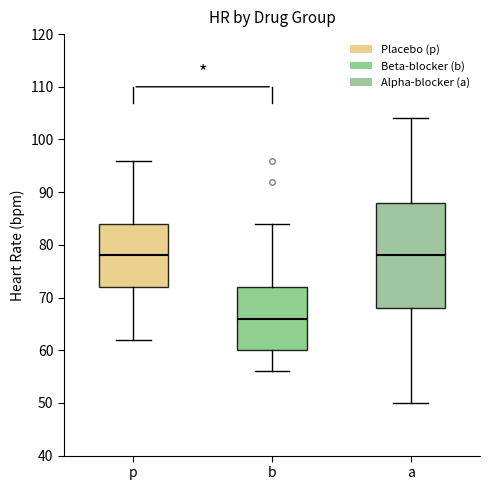

Comparing the boxes themselves (not the whiskers), which one is the tallest?

a